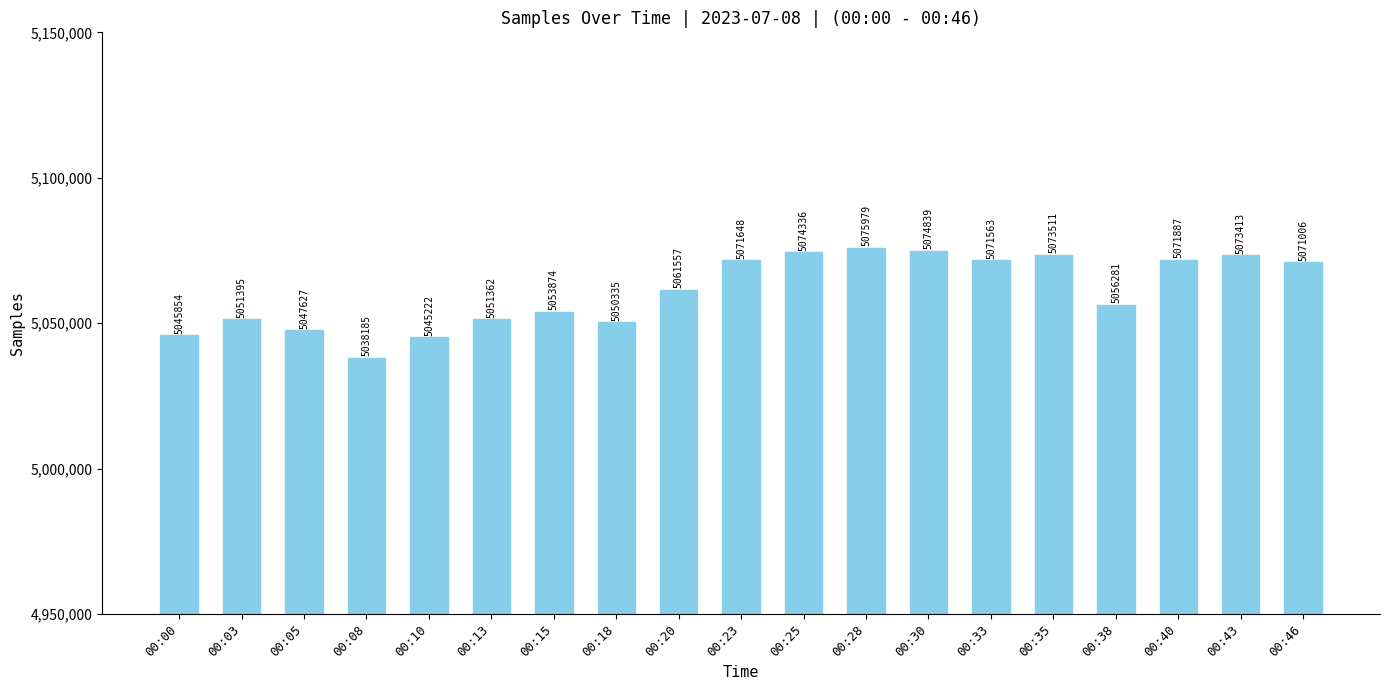

List the labels in order of value, smallest first.

00:08, 00:10, 00:00, 00:05, 00:18, 00:13, 00:03, 00:15, 00:38, 00:20, 00:46, 00:33, 00:23, 00:40, 00:43, 00:35, 00:25, 00:30, 00:28